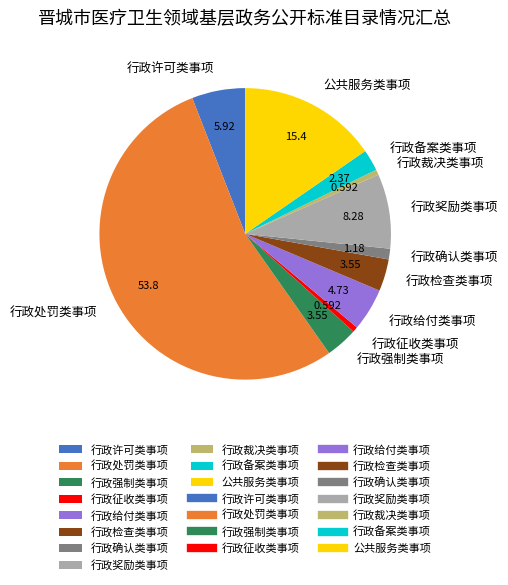

Do 行政强制类事项 and 行政裁决类事项 together represent more than half of the pie?

No